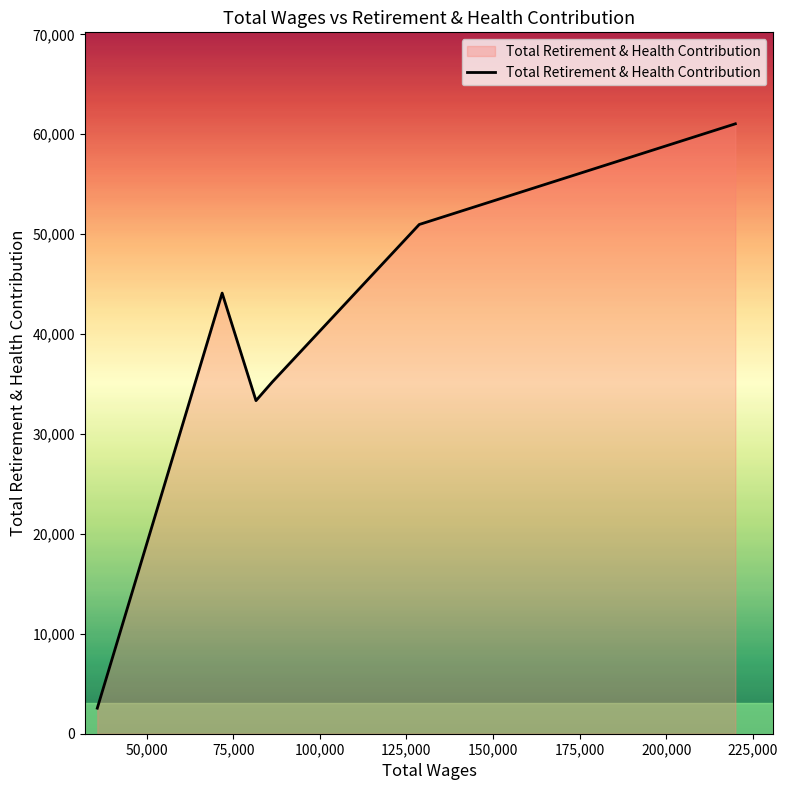

True or false: the data has more than 0 interior local peaks.

True